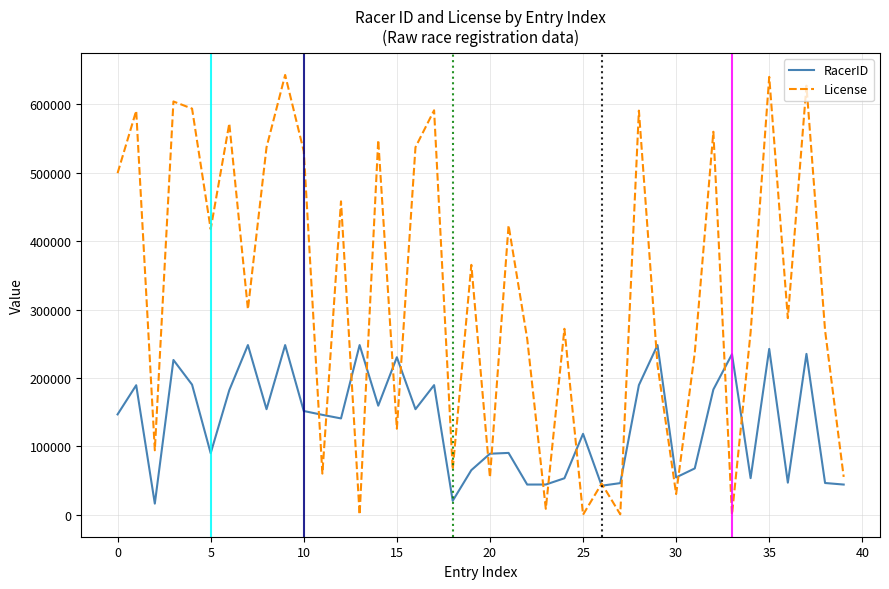

After their last crossing, which series has the higher values: License or RacerID?

License